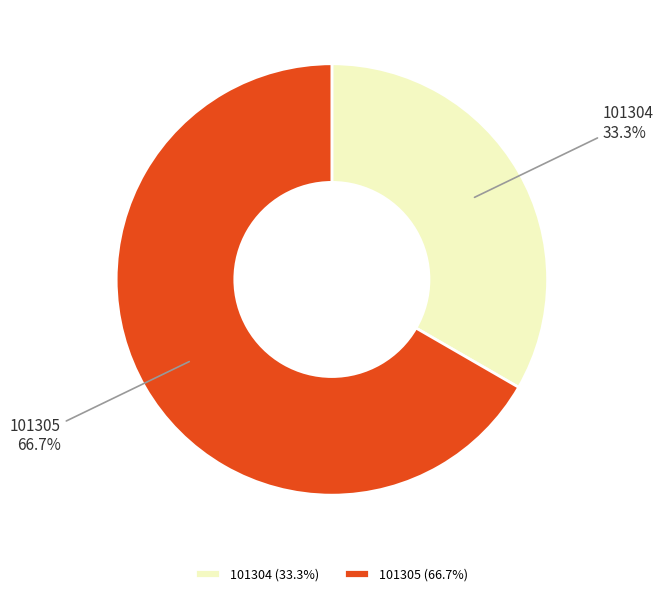

Which category accounts for the majority?

101305